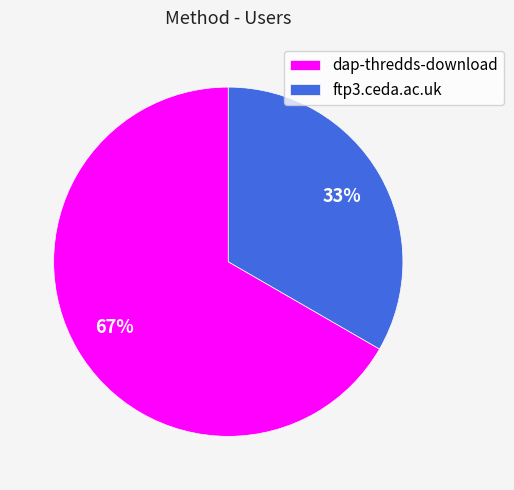

To the nearest percent, what is the average slice percentage?

50%